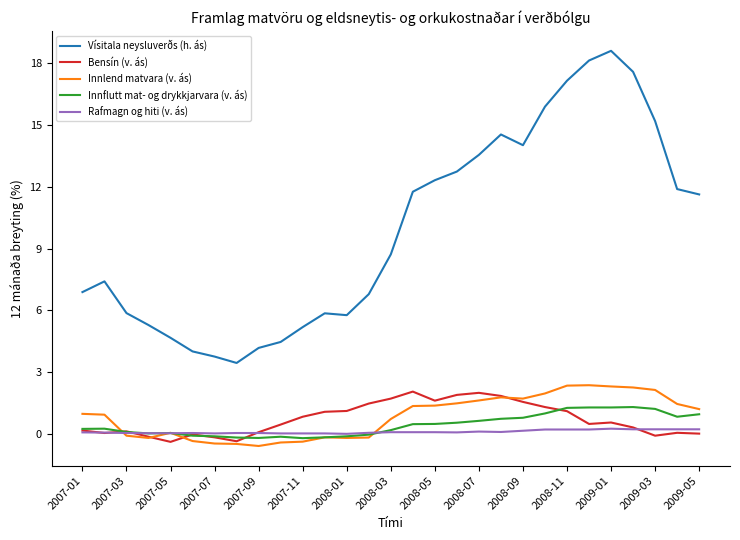

True or false: Vísitala neysluverðs (h. ás) and Innflutt mat- og drykkjarvara (v. ás) cross at least once.

False